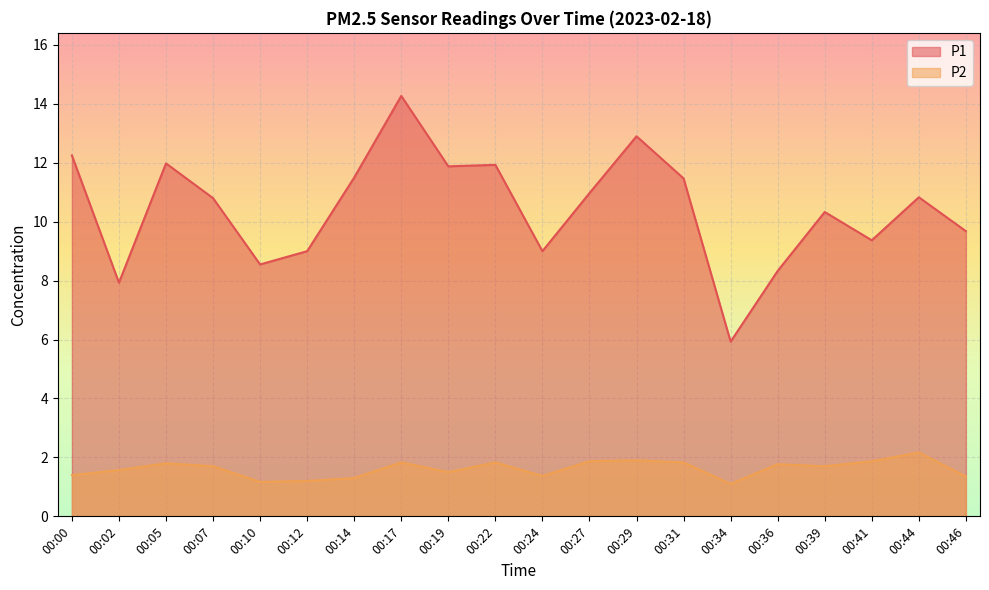

What is the difference between the second highest and minimum values in the P1 series?

7.0